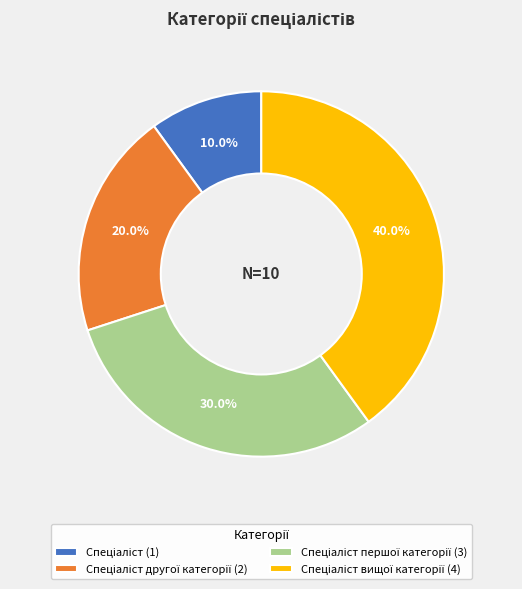

Does any single category account for the majority?

No